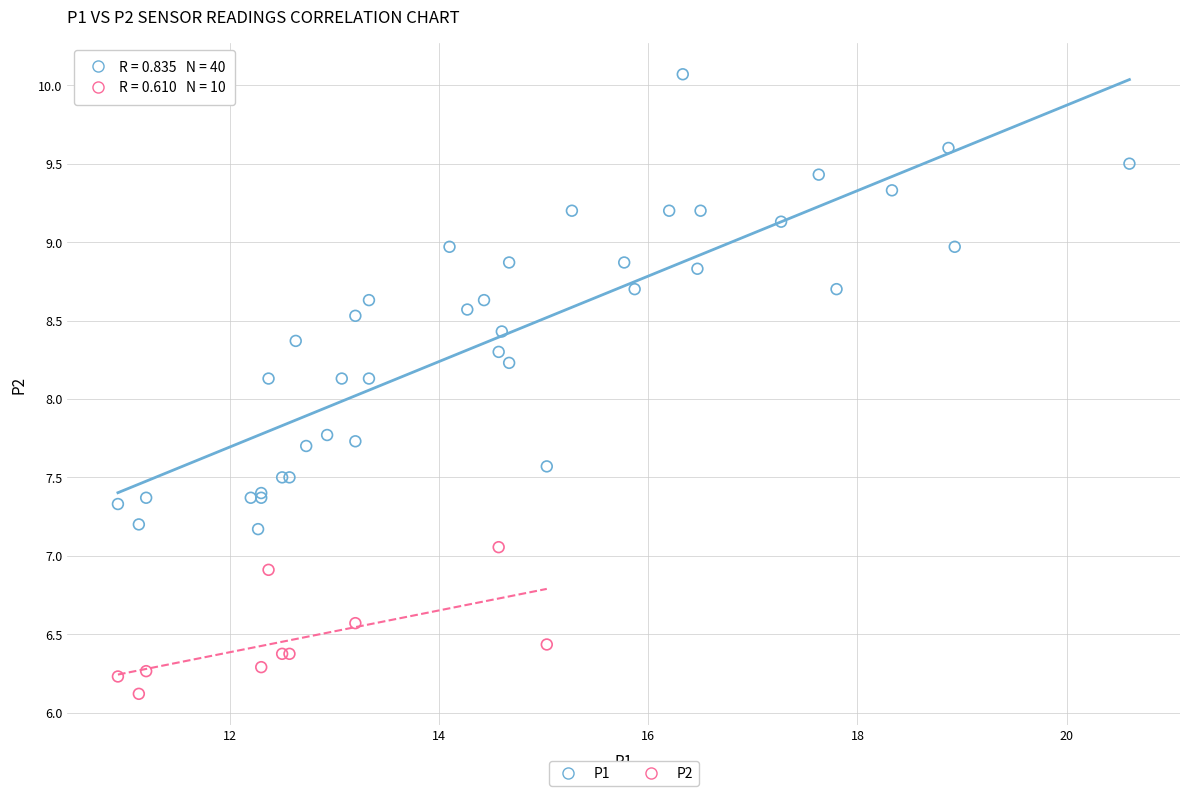

Which series reaches the minimum Y coordinate?

P2